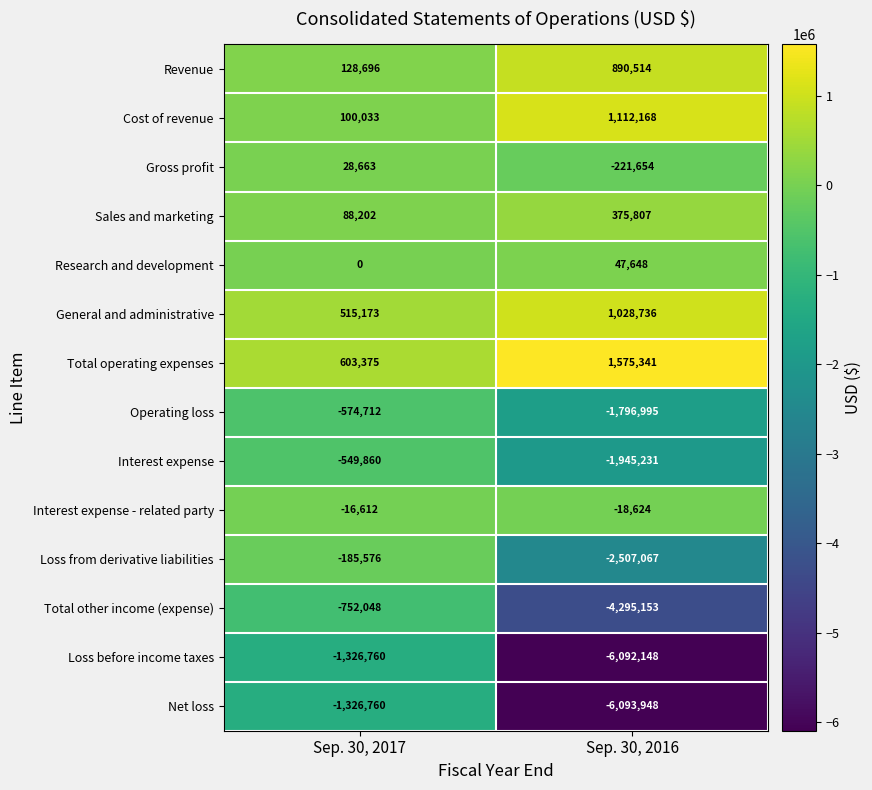

At which category is the sum across all series the highest?

Sep. 30, 2017